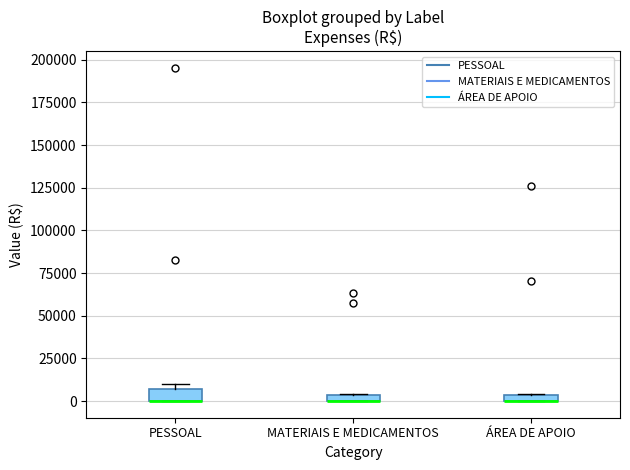

Where is the upper edge of the box for PESSOAL on the y-axis? The values are not printed on the chart, so give them approximately, as read against the axis.

5000